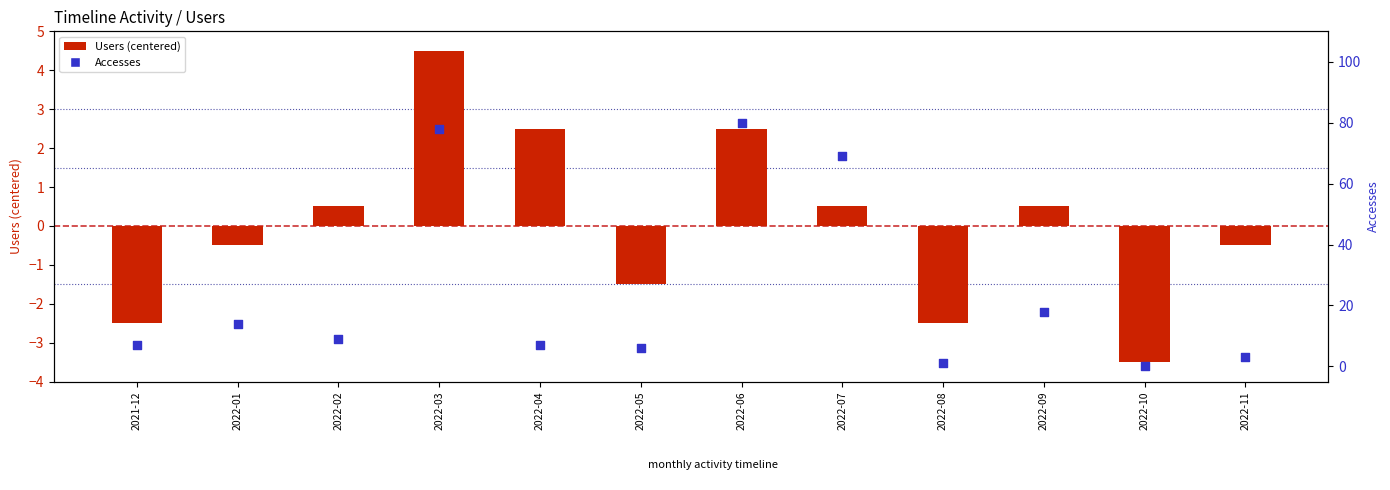

Which series contains the highest Y value?

Accesses